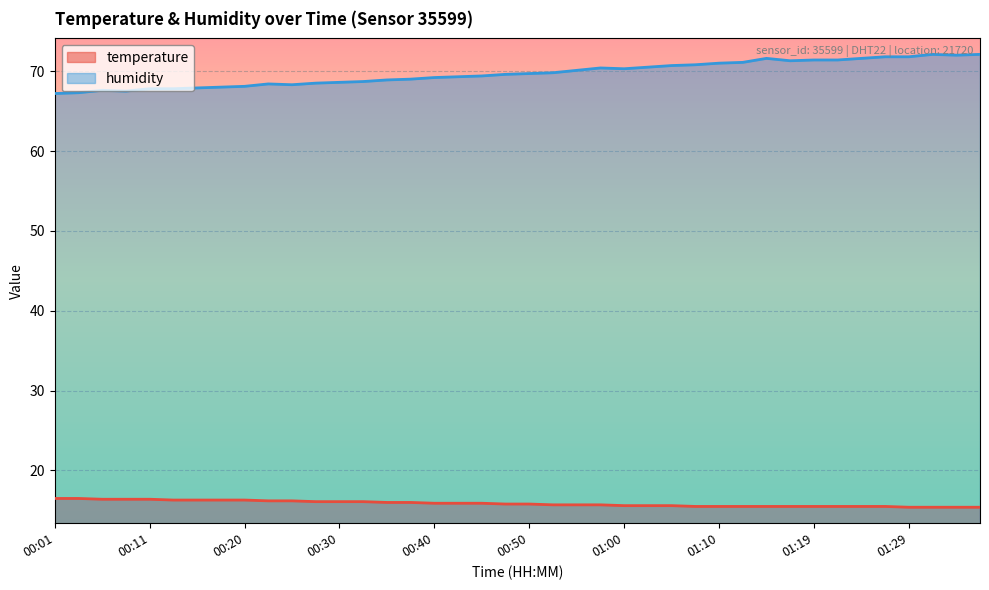

How many interior local valleys does the humidity series have?

5